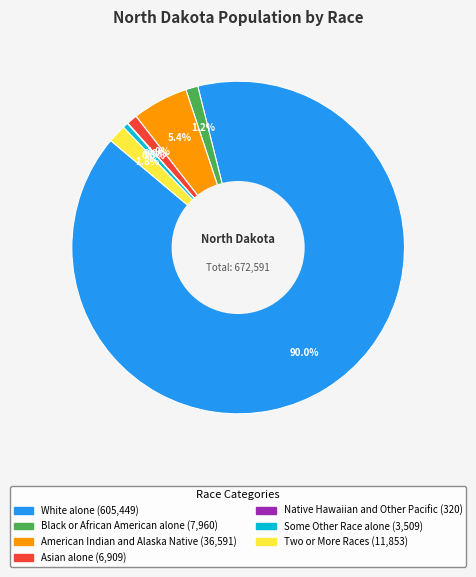

Do Two or More Races and Asian alone together represent more than half of the pie?

No